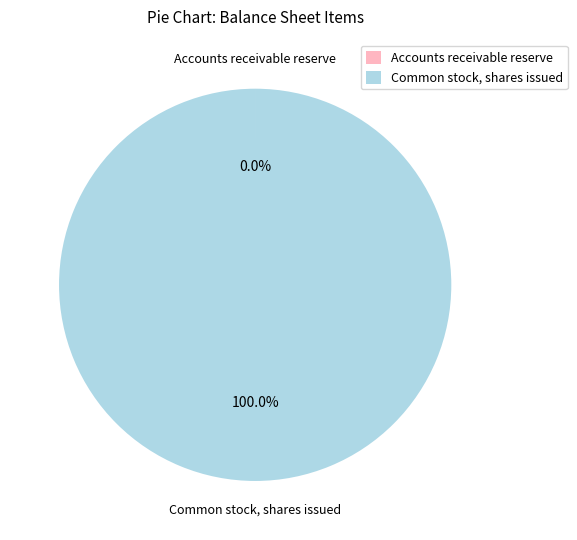

What percentage is the Common stock, shares issued slice, to the nearest percent?

100%